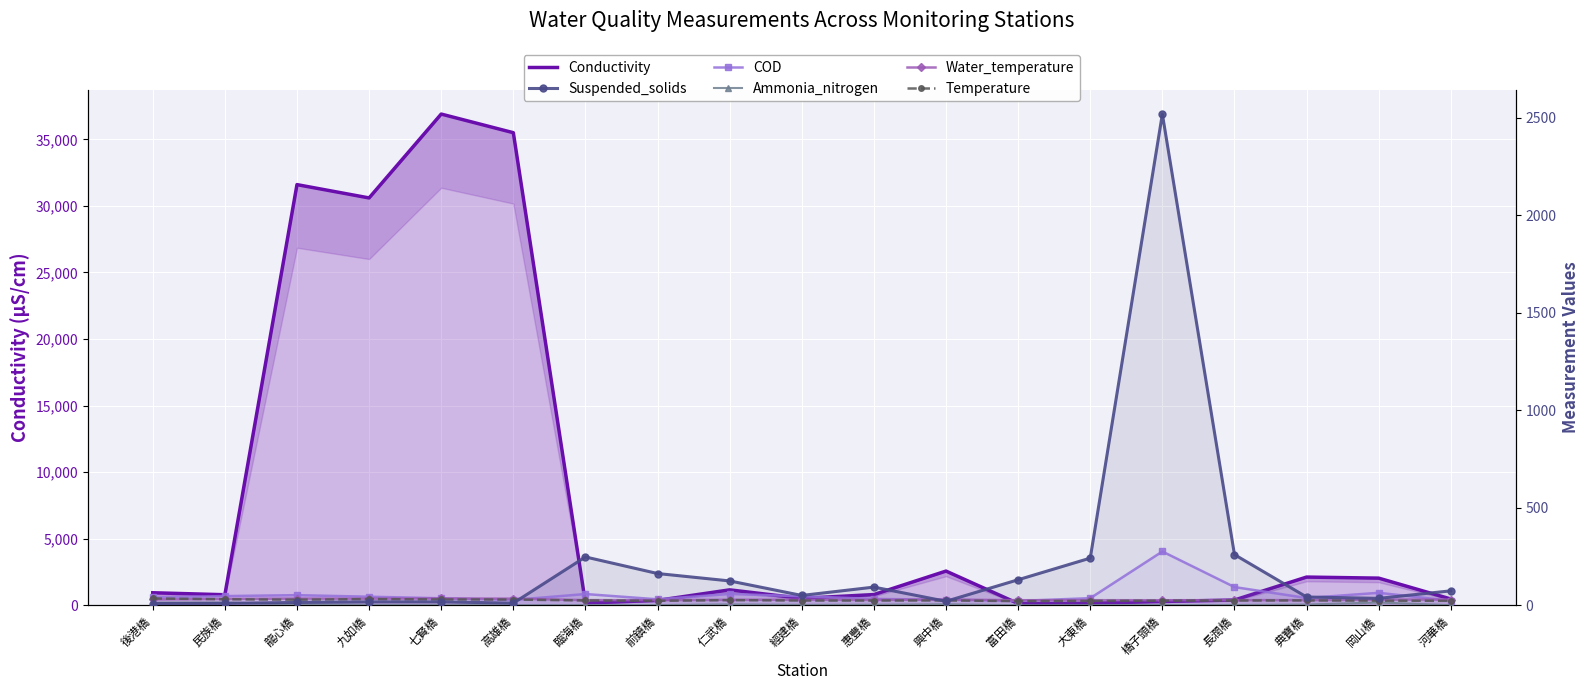

In Conductivity, how many points are higher than both neighbors (excluding endpoints)?

5